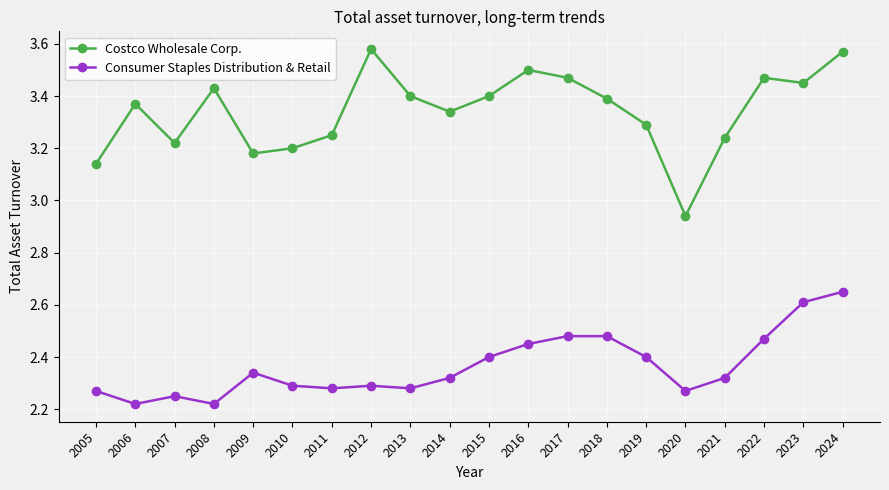

Where is the first local maximum for Consumer Staples Distribution & Retail?

2007